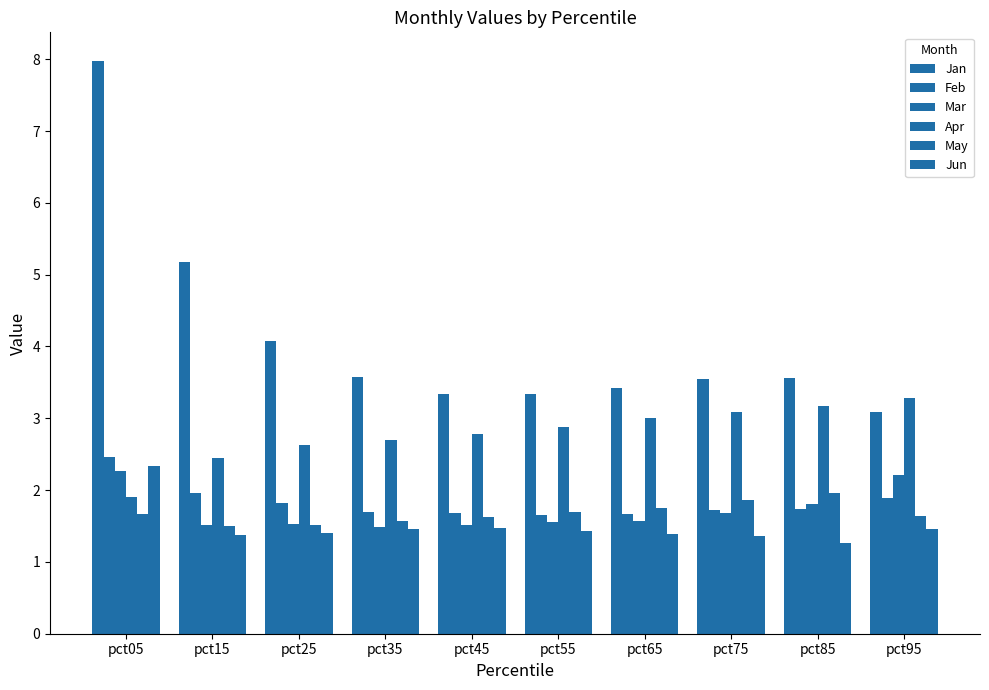

At which label does Apr reach its peak?

pct95